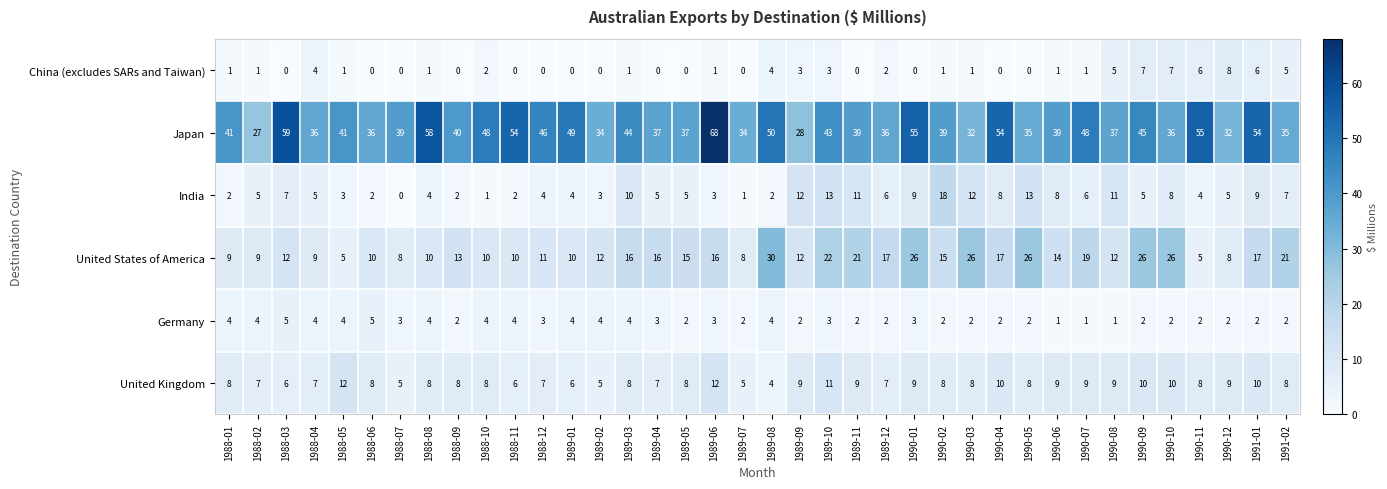

At which label does United States of America first exceed 14?

1989-03